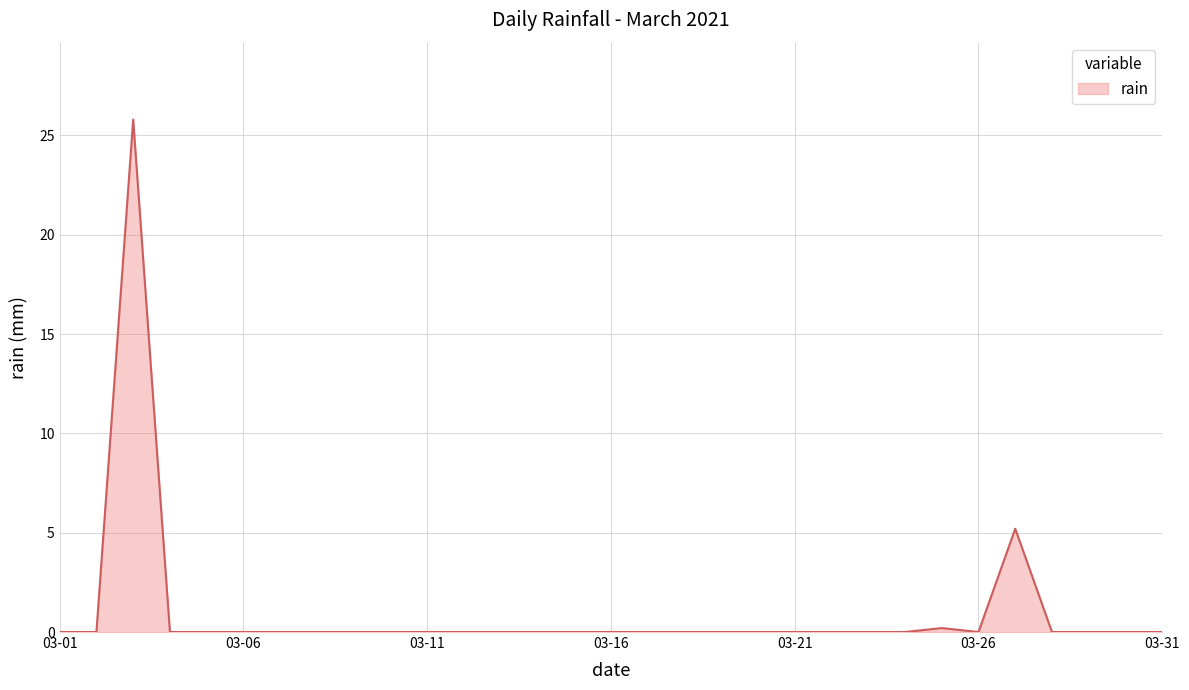

What is the difference between the maximum and minimum values?

25.8